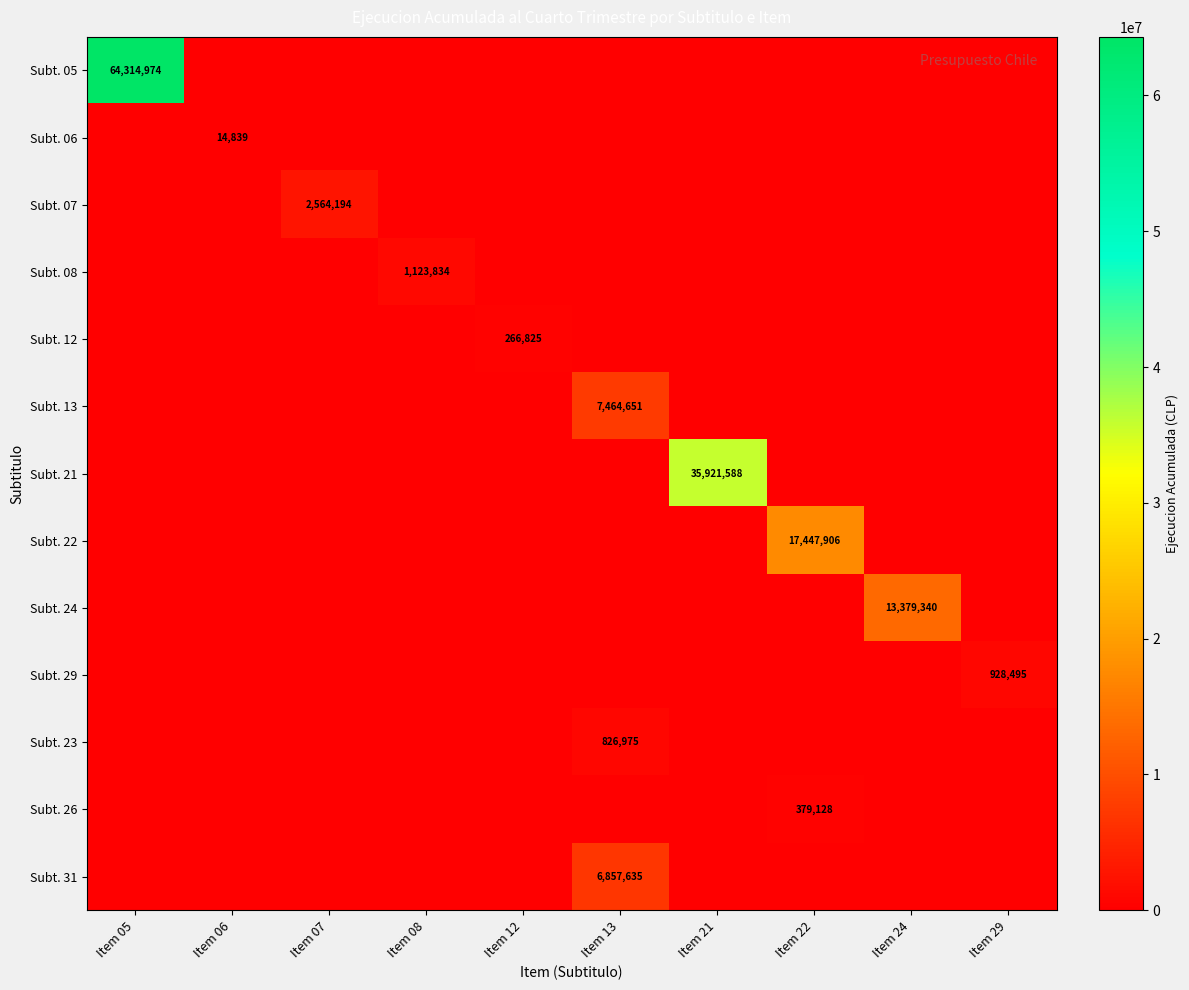

True or false: Subt. 24 has a value of 5859048 at Item 24.

False